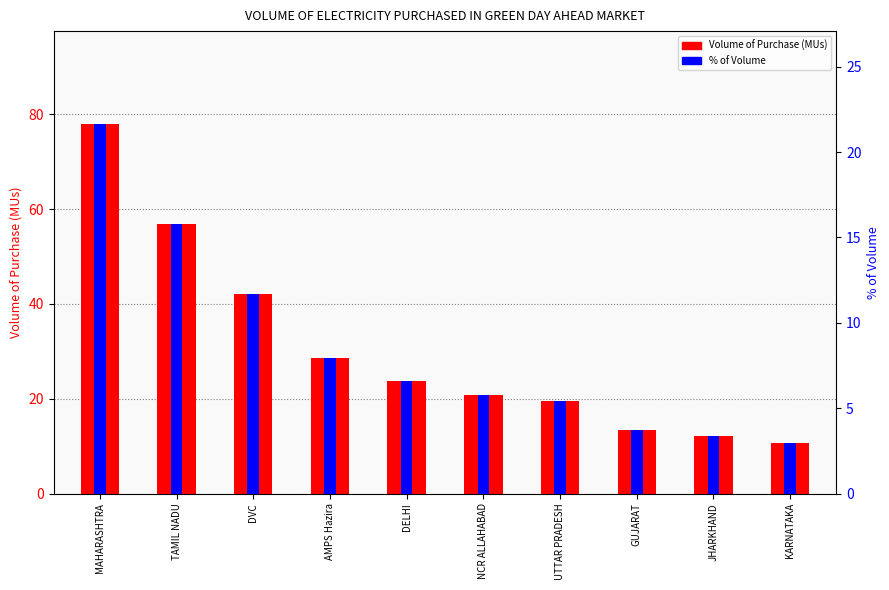

Rank the series by their maximum value, from highest to lowest.

Volume of Purchase (MUs), % of Volume